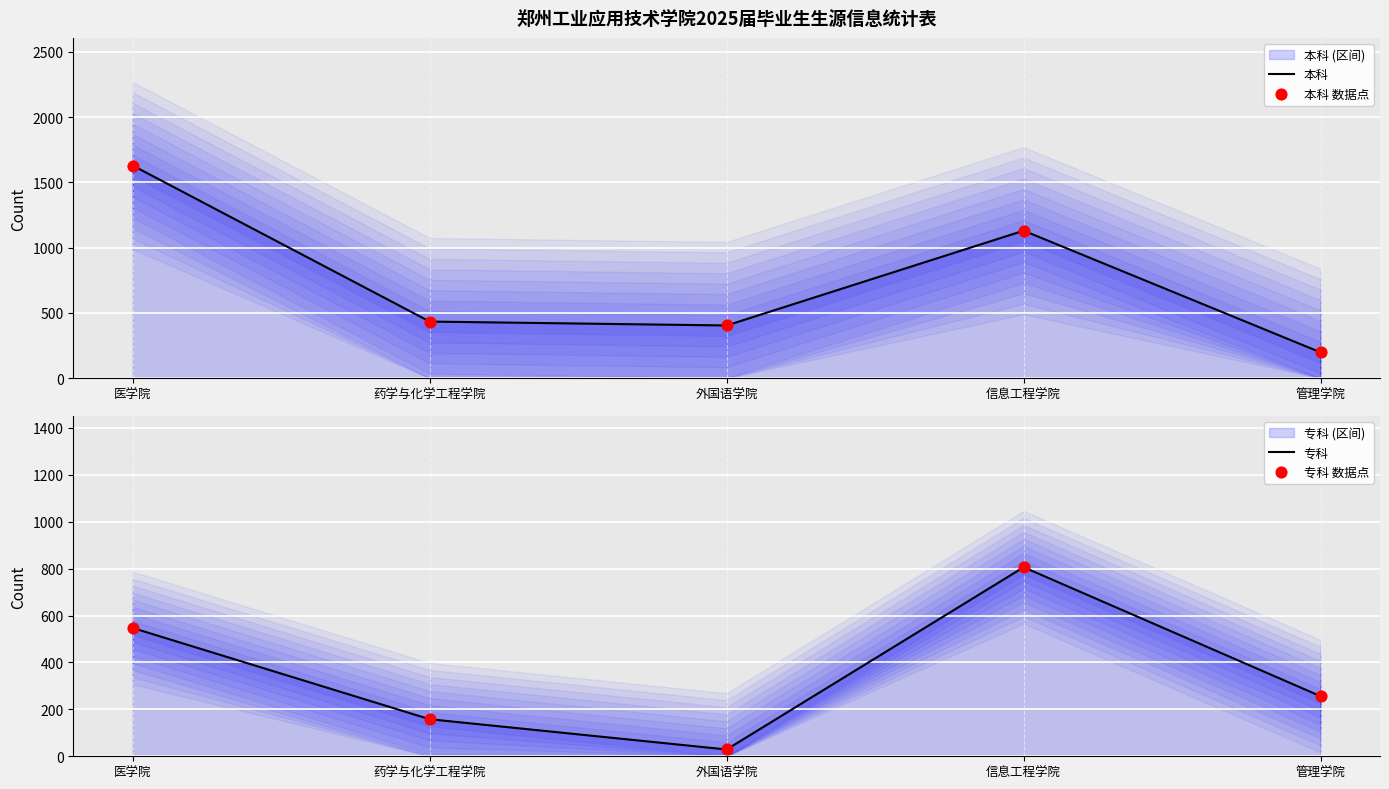

Which series contains the highest Y value?

本科